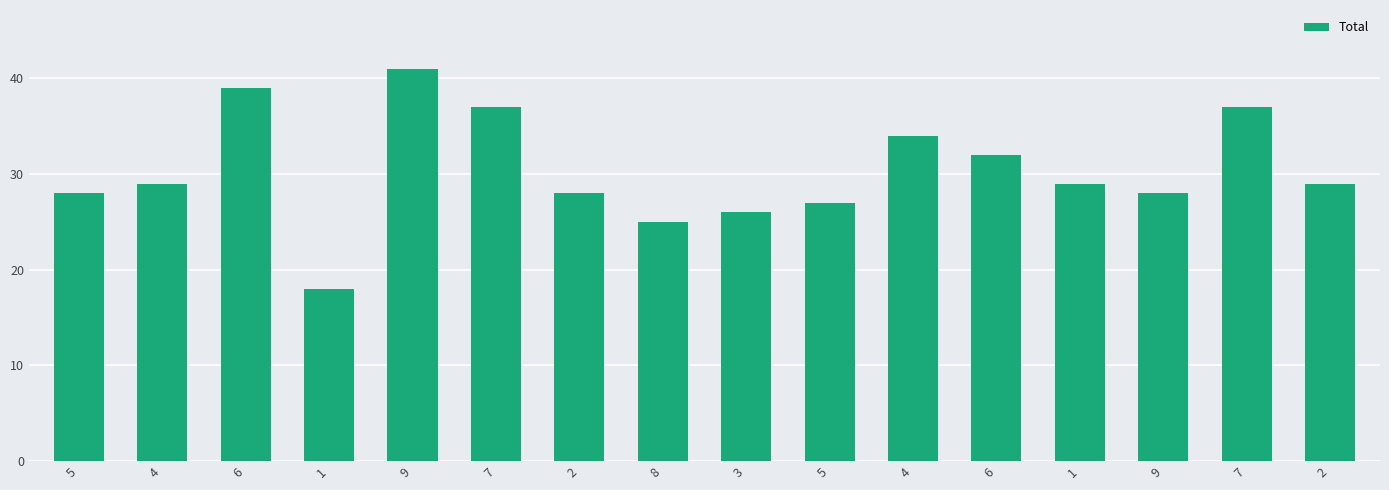

Rank the categories by value from highest to lowest.

9, 6, 7, 7, 4, 6, 4, 1, 2, 5, 2, 9, 5, 3, 8, 1